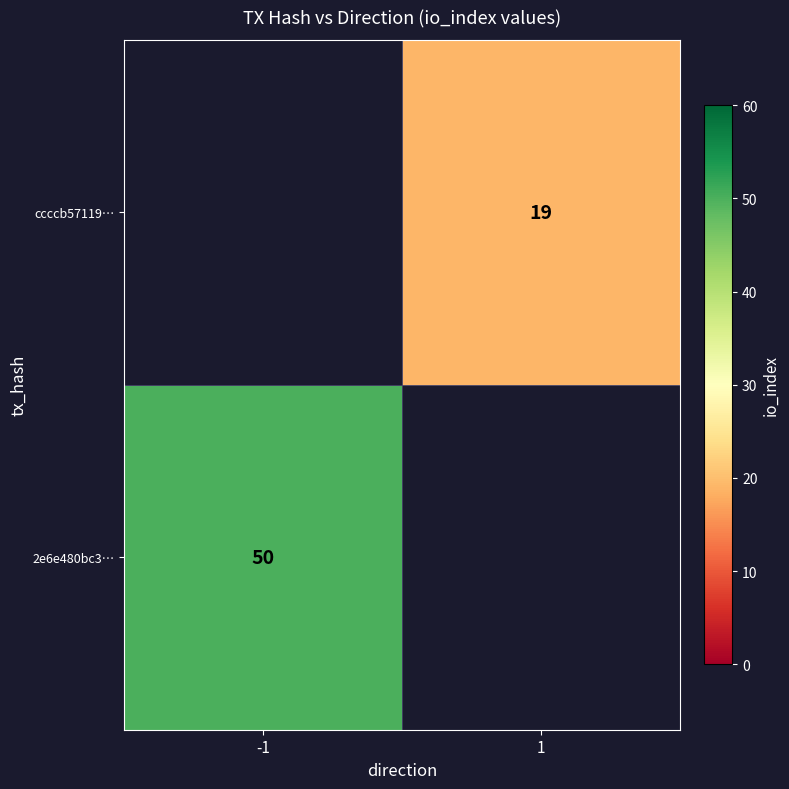

Is the value of ccccb57119… at 1 greater than the value of 2e6e480bc3… at -1?

No